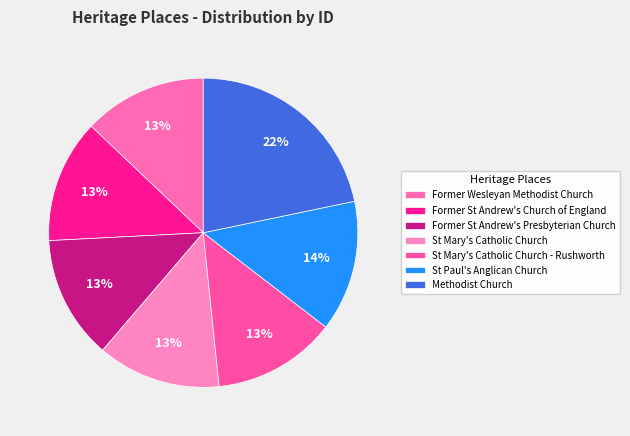

To the nearest percent, what is the difference between the largest and smallest slice percentages?

9%